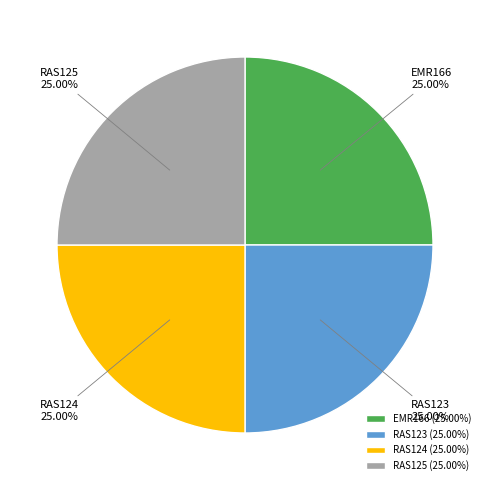

How much of the chart is everything except RAS123?

75.0%